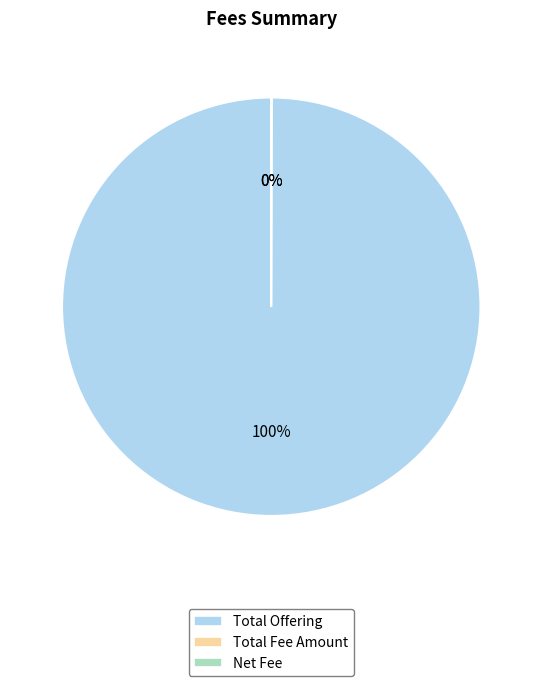

To the nearest percent, what percentage of the pie is Total Offering?

100%